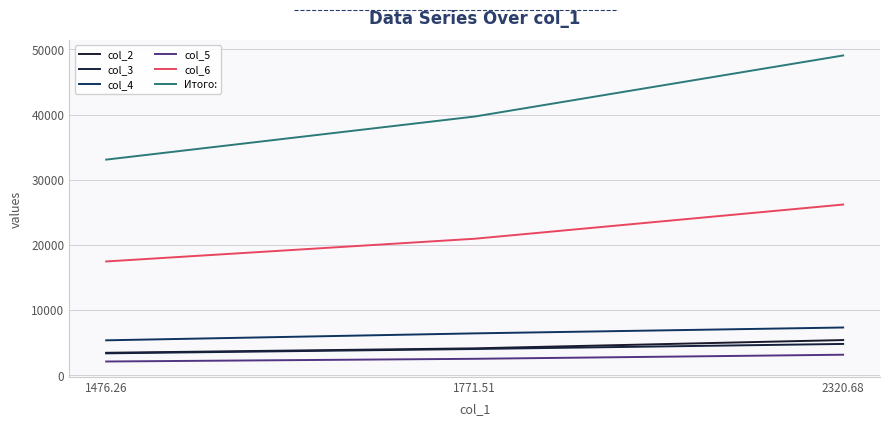

Reading left to right, transcribe all the data shown in this chart.

col_2: 1476.26=3418.2	1771.51=4101.9	2320.68=5373.5
col_3: 1476.26=3332.8	1771.51=3999.3	2320.68=4779.2
col_4: 1476.26=5333.9	1771.51=6400.7	2320.68=7302.1
col_5: 1476.26=2079.7	1771.51=2495.6	2320.68=3121.6
col_6: 1476.26=17445.7	1771.51=20934.8	2320.68=26186.0
Итого:: 1476.26=33086.6	1771.51=39703.9	2320.68=49083.1